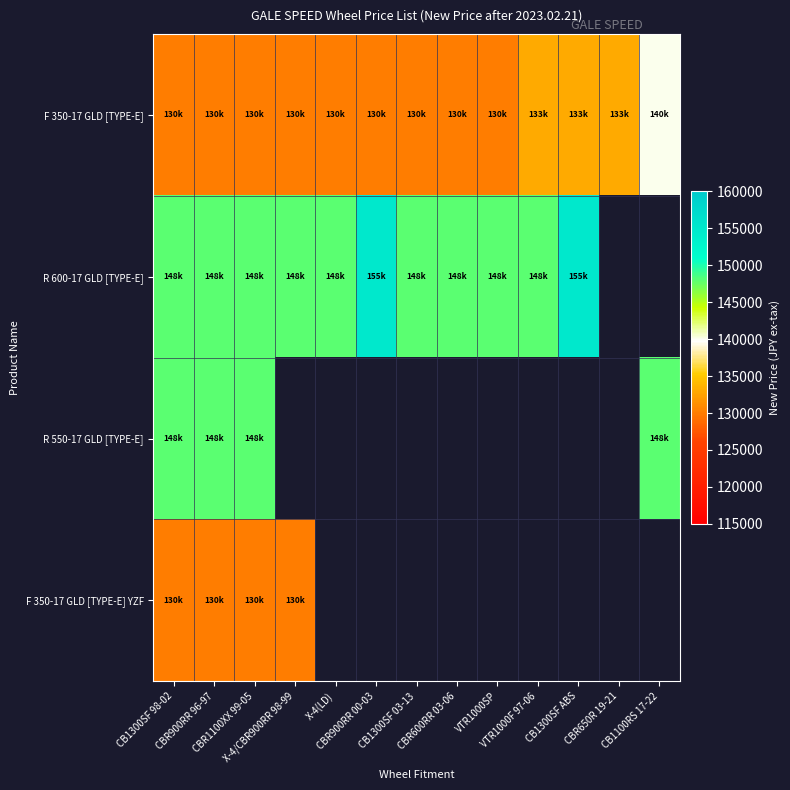

What is the difference between the maximum and minimum values in the R 600-17 GLD [TYPE-E] series?

7000.0